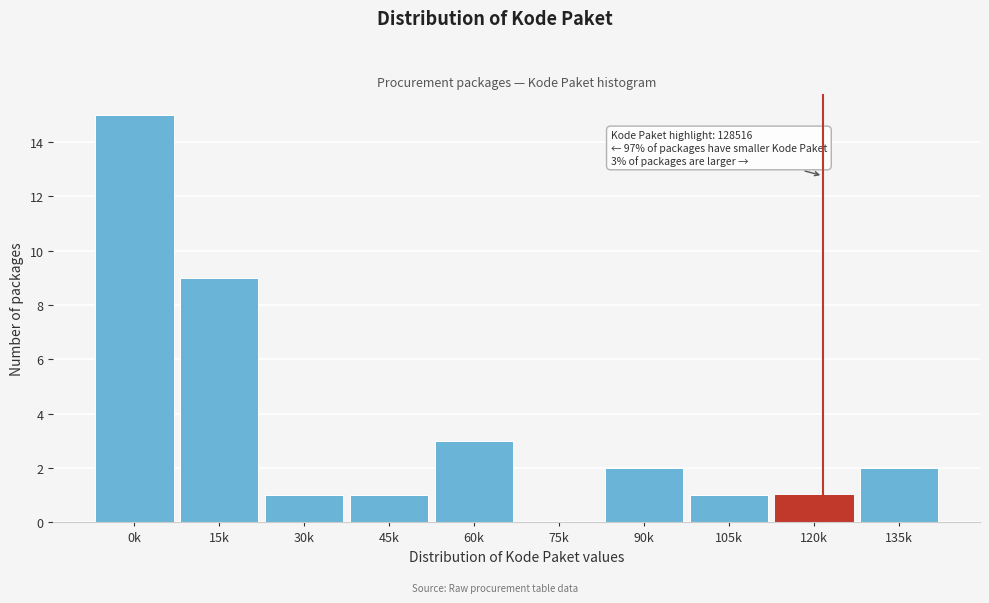

Reading left to right, transcribe all the data shown in this chart.

0k=15	15k=9	30k=1	45k=1	60k=3	75k=0	90k=2	105k=1	120k=1	135k=2